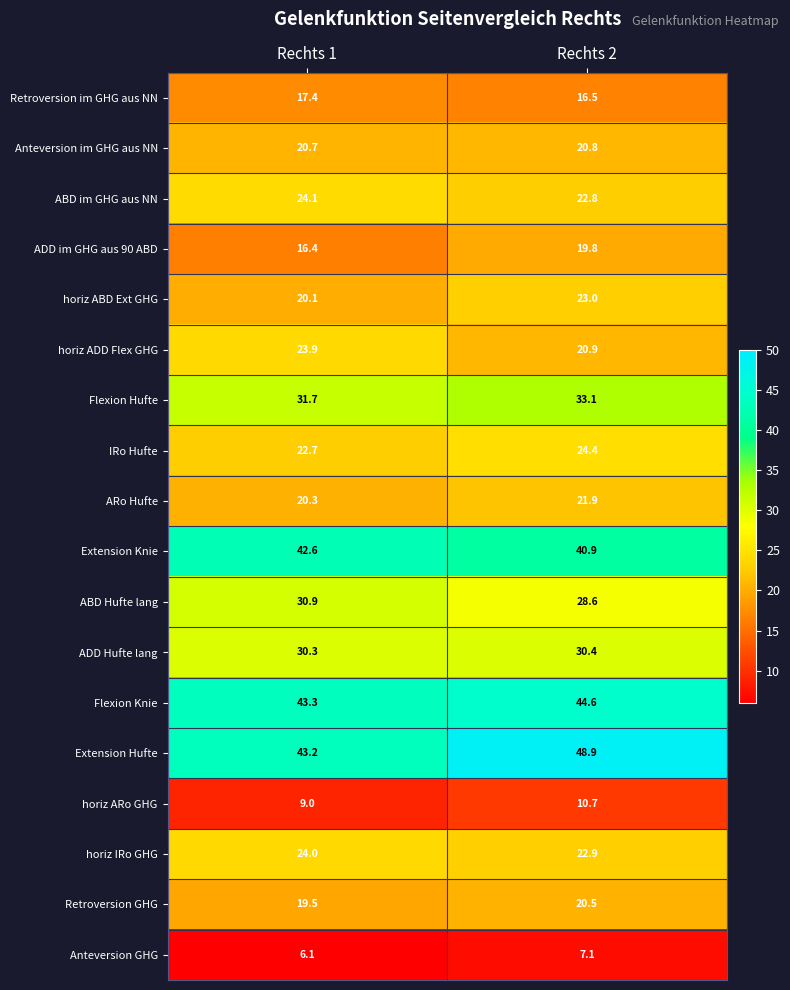

At which label is Extension Knie closest to 41?

Rechts 2